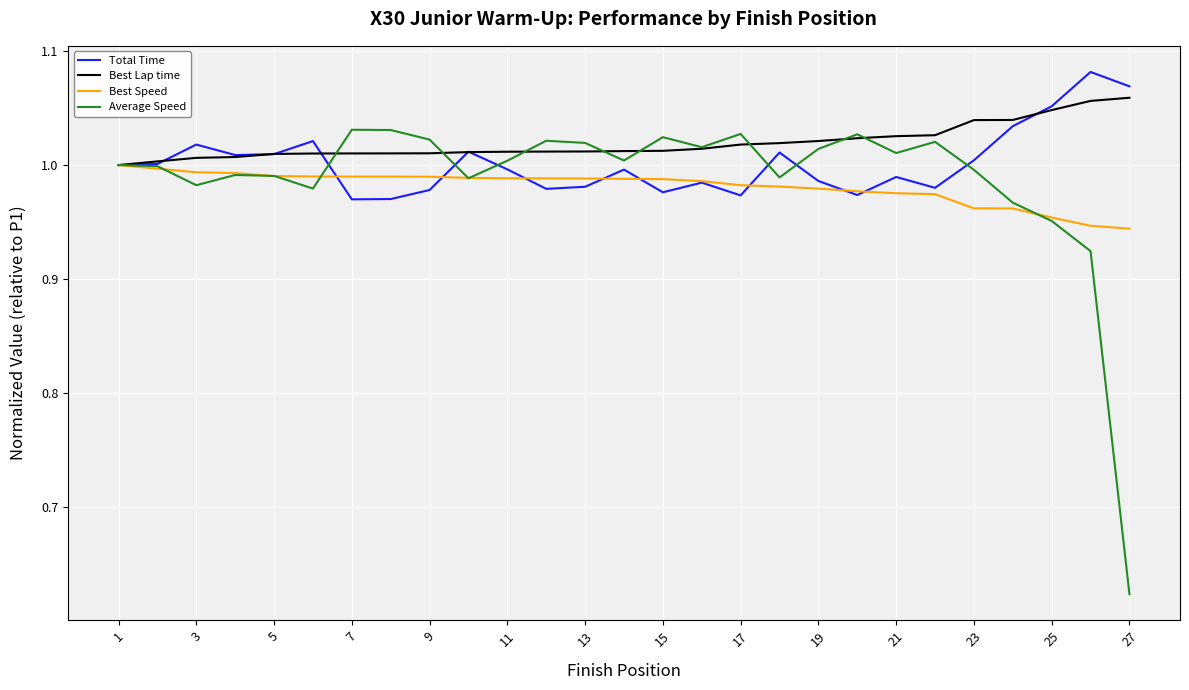

How many lines are shown in the chart?

4